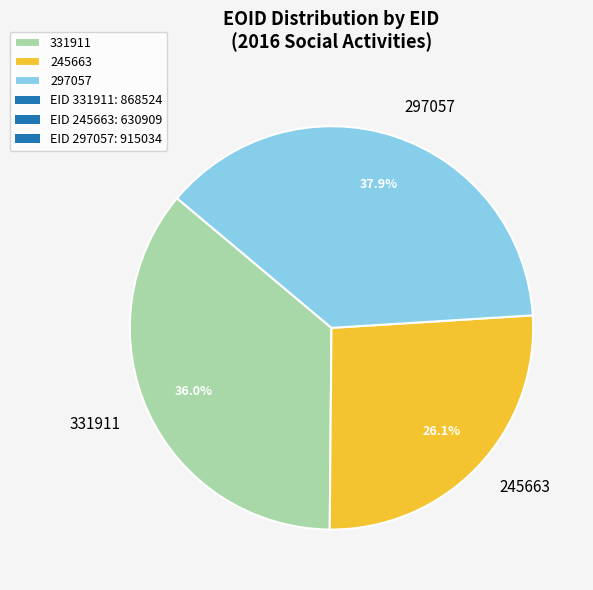

Which has a higher value, 297057 or 245663?

297057